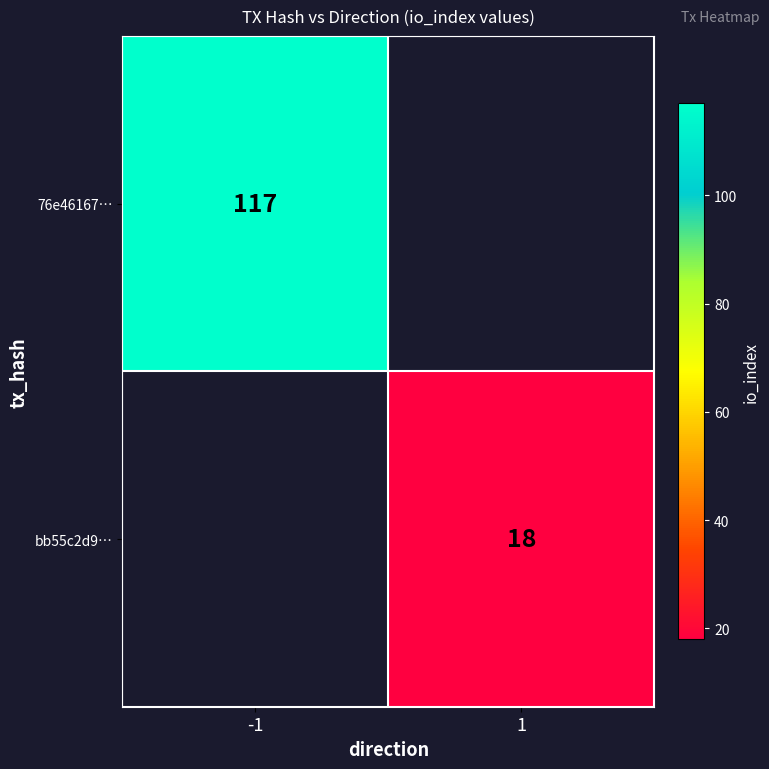

At how many categories does at least one series exceed 98?

1